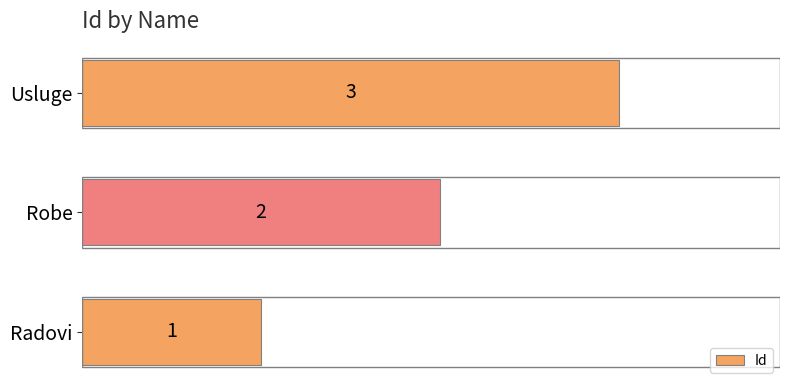

What is the average value?

2